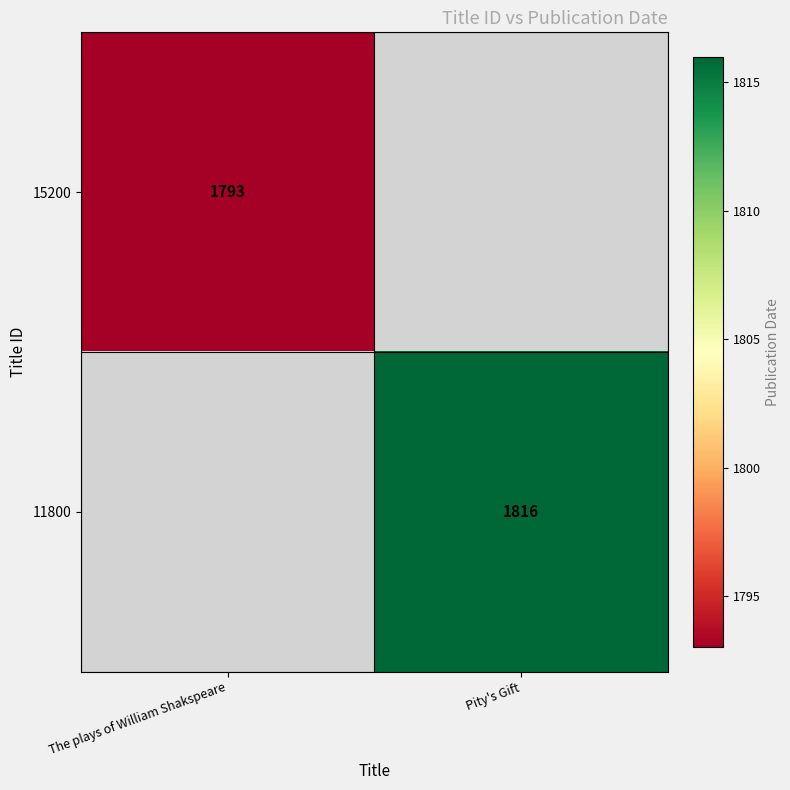

The 11800 series shows 1816 at Pity's Gift. True or false?

True